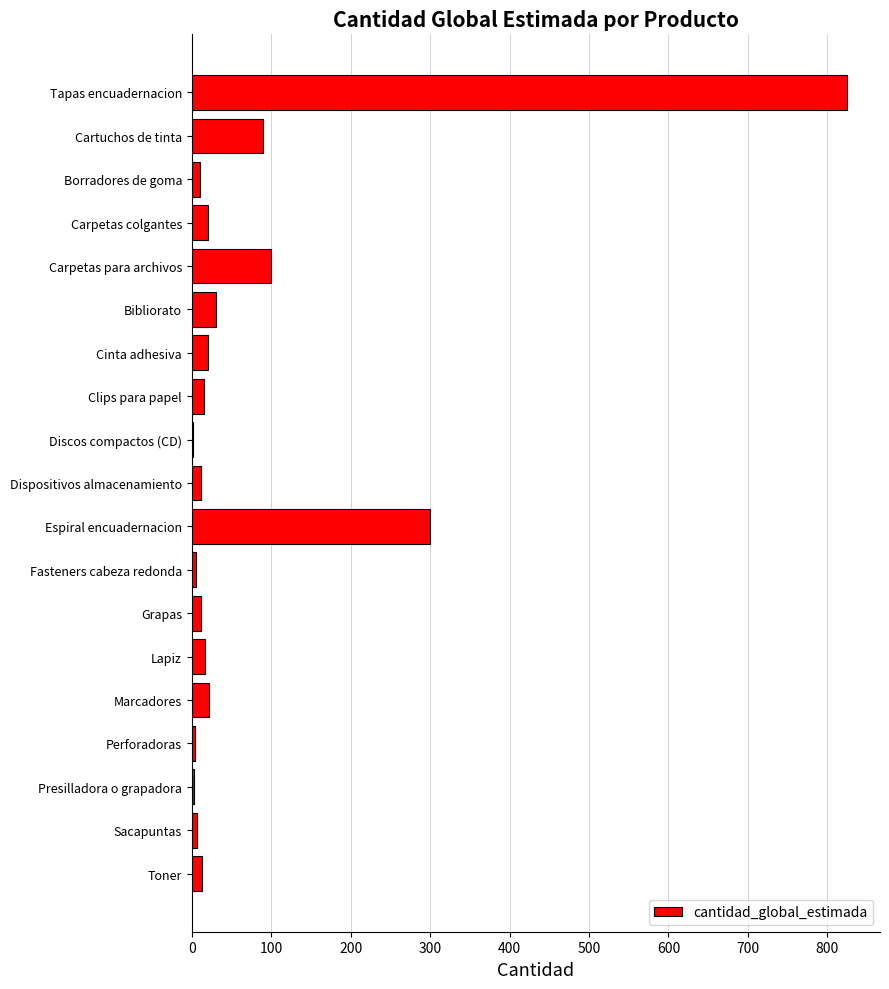

Which label corresponds to the largest value in the chart?

Tapas encuadernacion